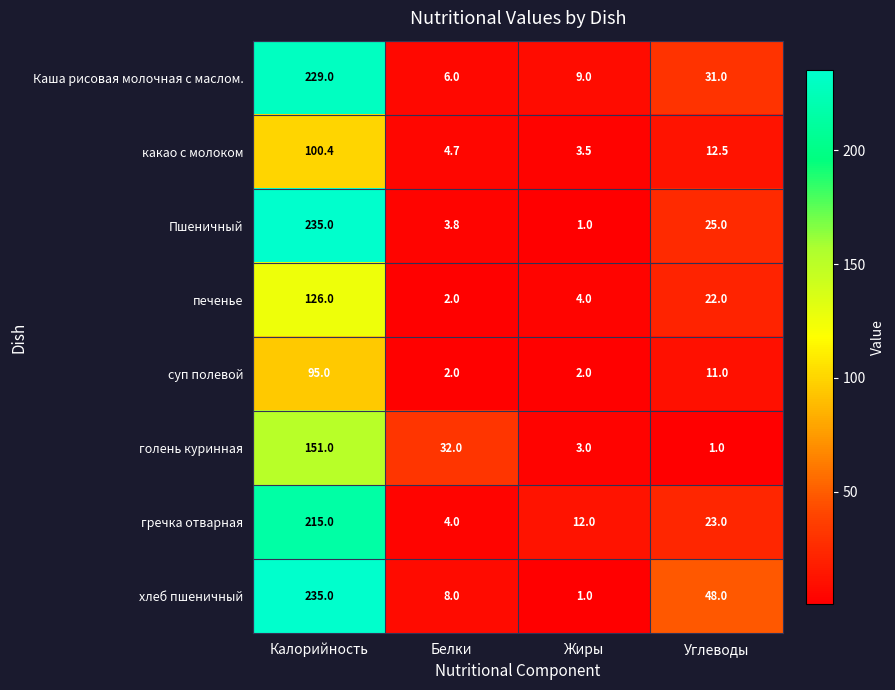

Is the value of какао с молоком at Белки greater than the value of печенье at Жиры?

Yes